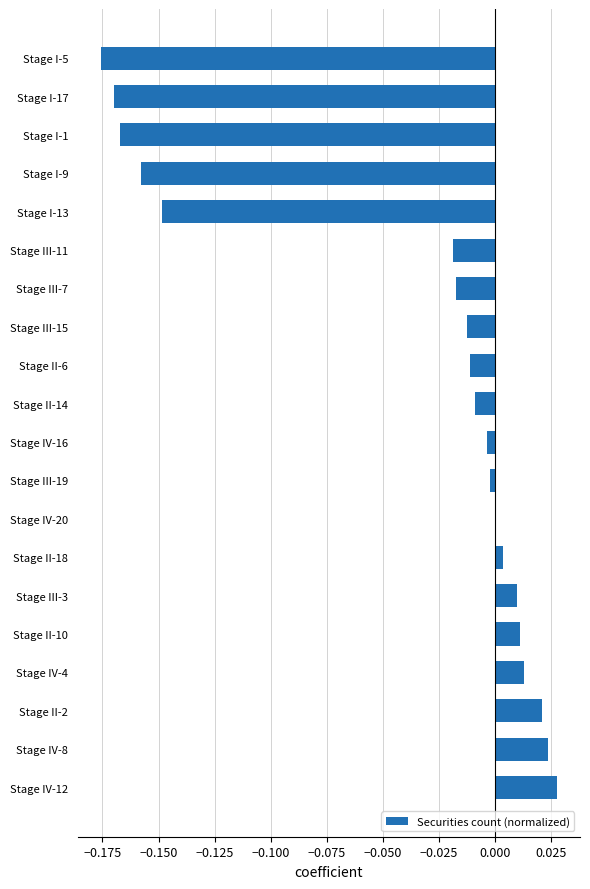

What is the sum of all values?

-0.8